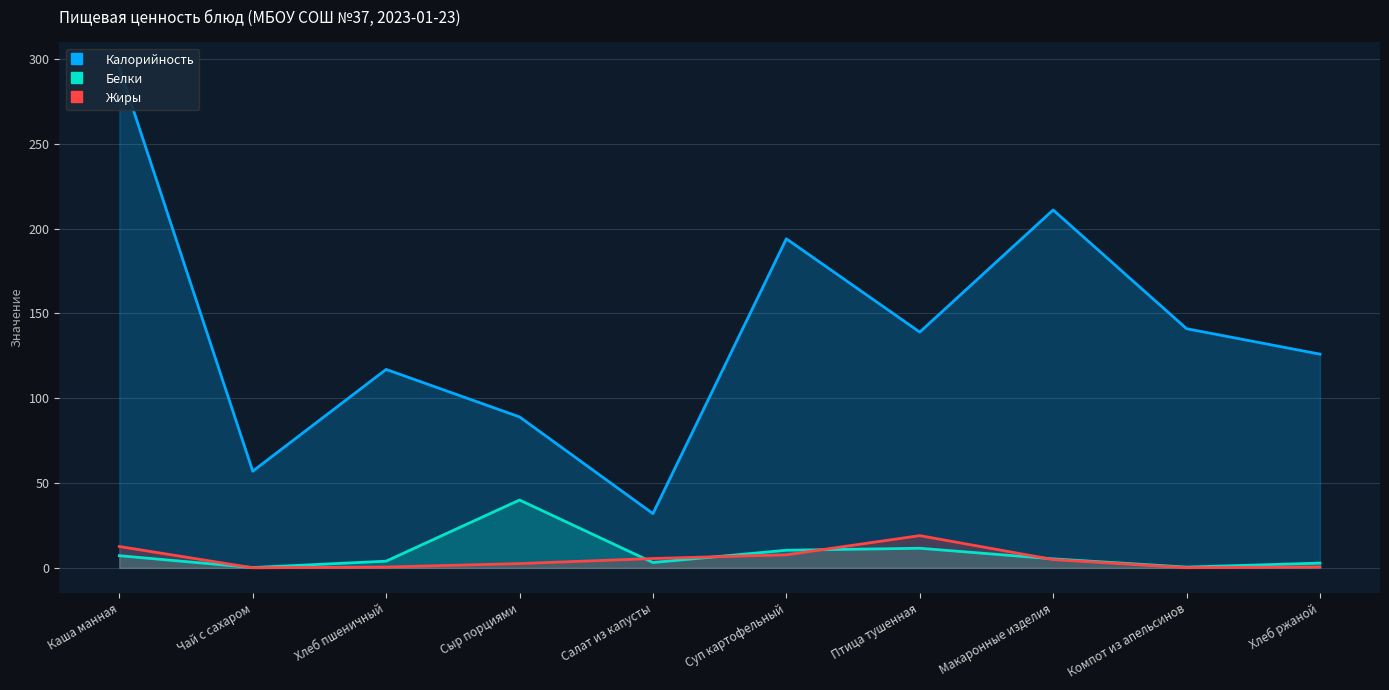

The Жиры series shows 5.5 at Салат из капусты. True or false?

True